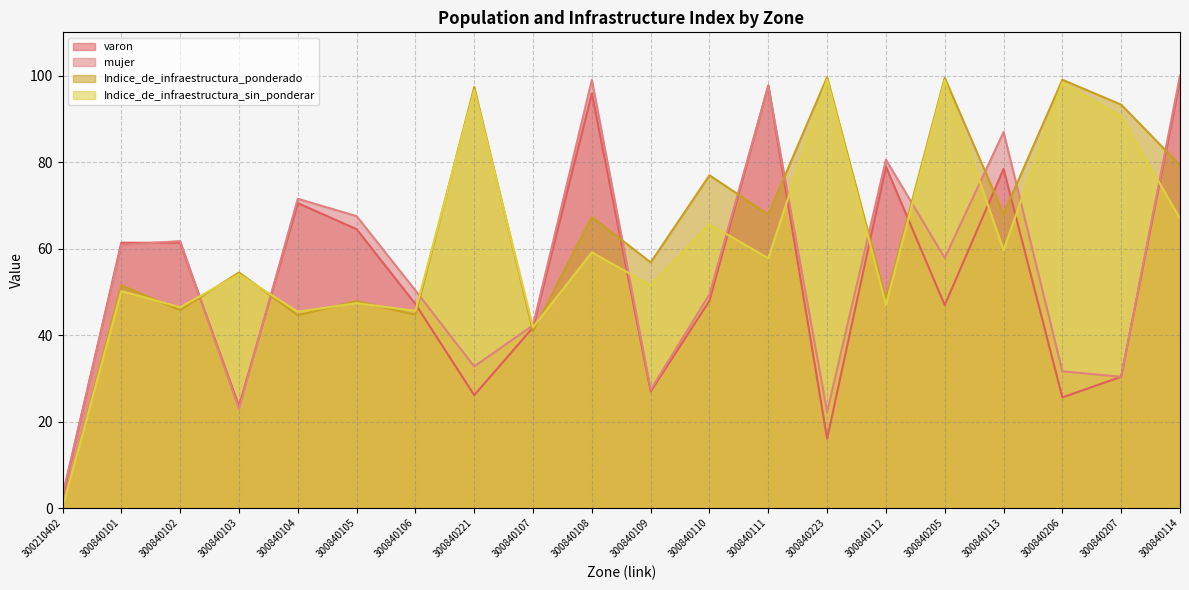

Does the chart display data point markers on the line(s)?

No